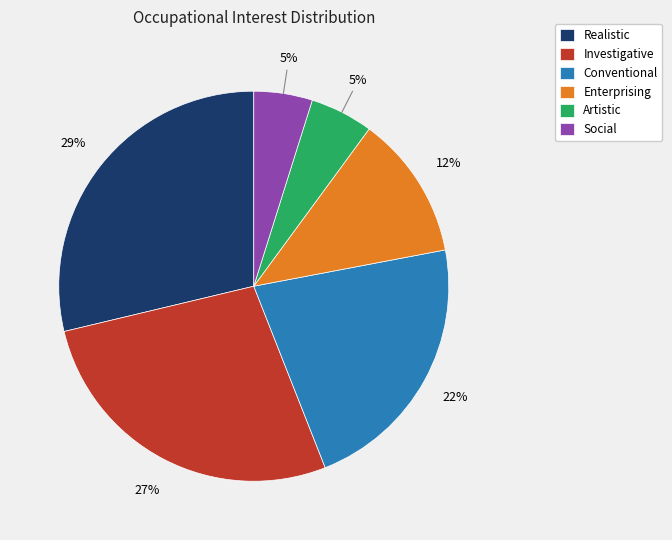

What percentage is the Enterprising slice, to the nearest percent?

12%